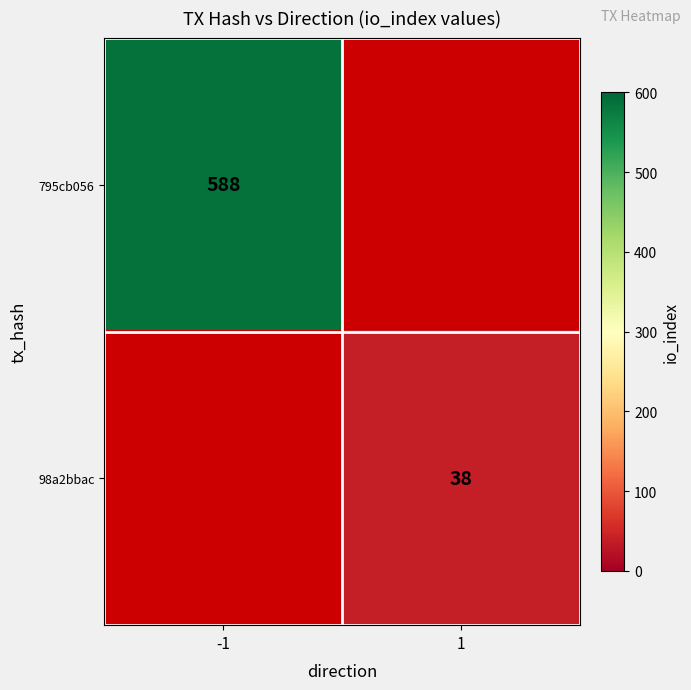

Is it true that 98a2bbac equals 27 at 1?

False